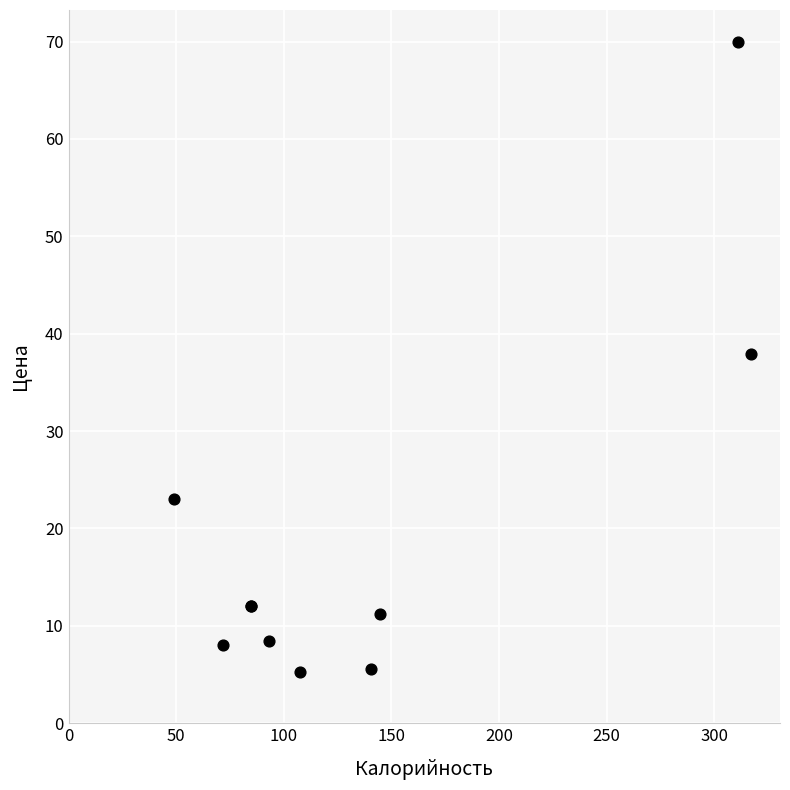

What Y value in the scatter plot is closest to 37?

37.9